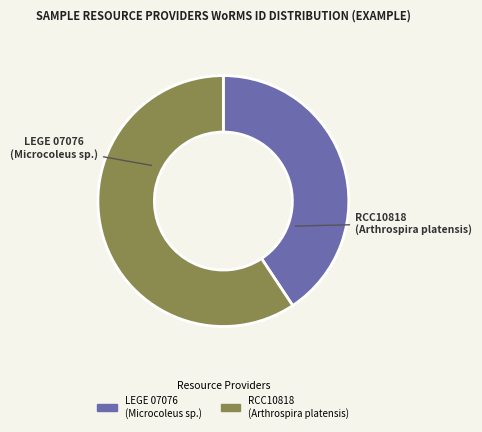

The RCC10818 slice represents 59% of the pie. True or false?

True